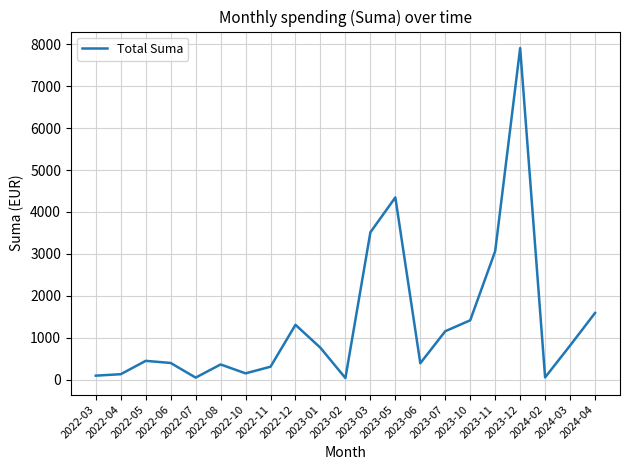

What is the change in value from 2022-06 to 2023-11?

+2665.0